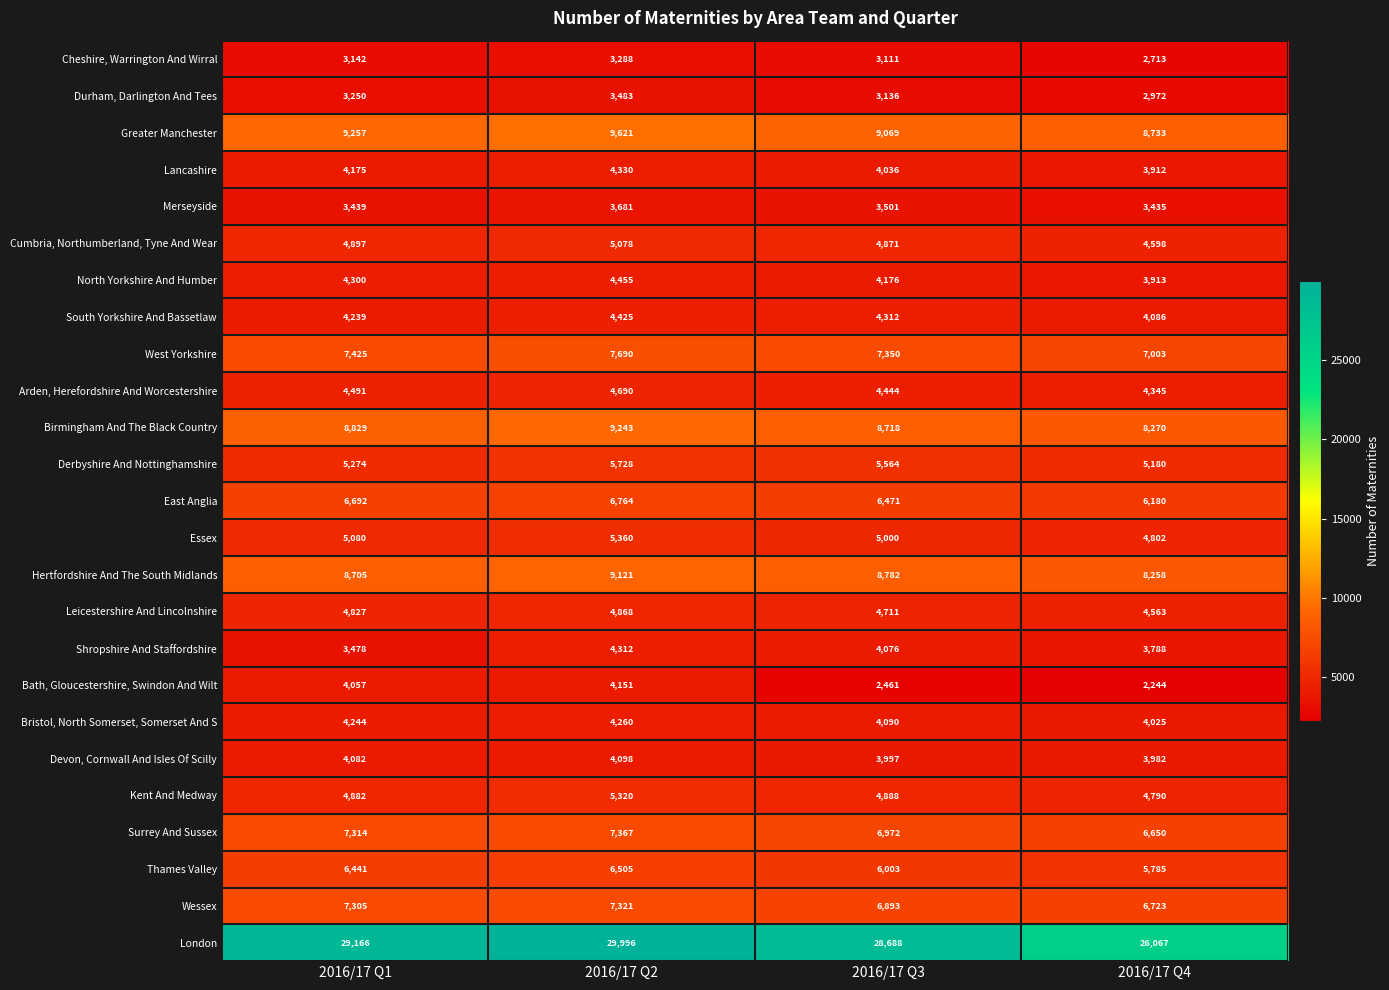

Which series has the largest total across all categories?

London